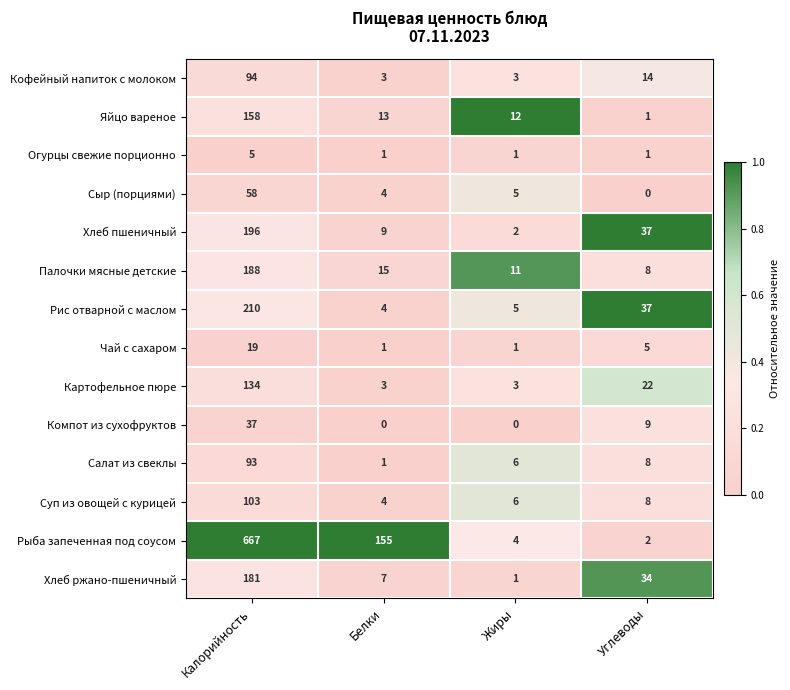

What is the difference between the maximum and minimum values in the Картофельное пюре series?

131